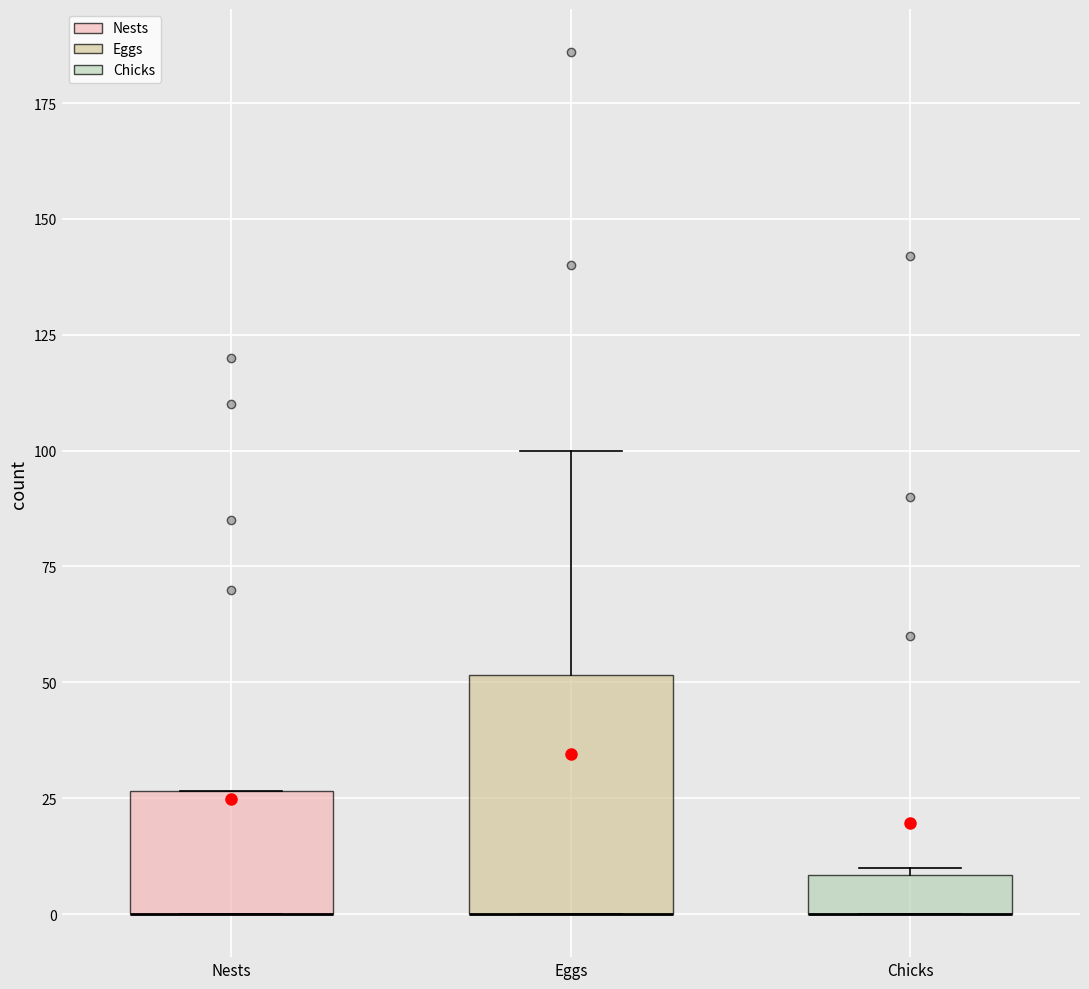

Comparing the boxes themselves (not the whiskers), which one is the tallest?

Eggs